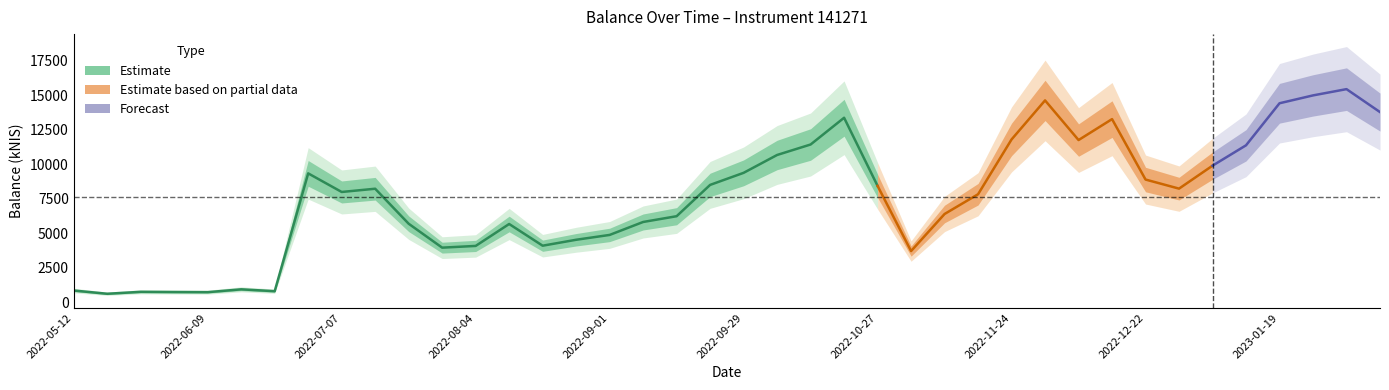

How many values are below 8220?

20